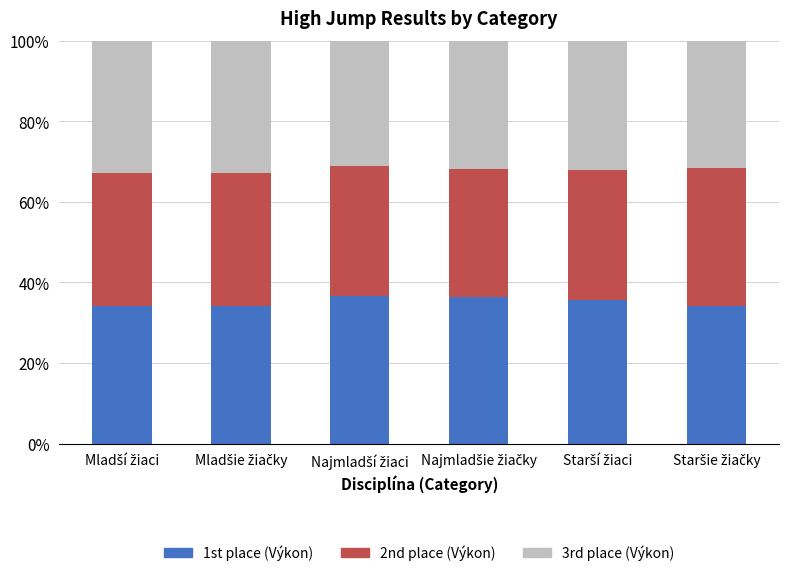

Count the number of data series in this chart.

3